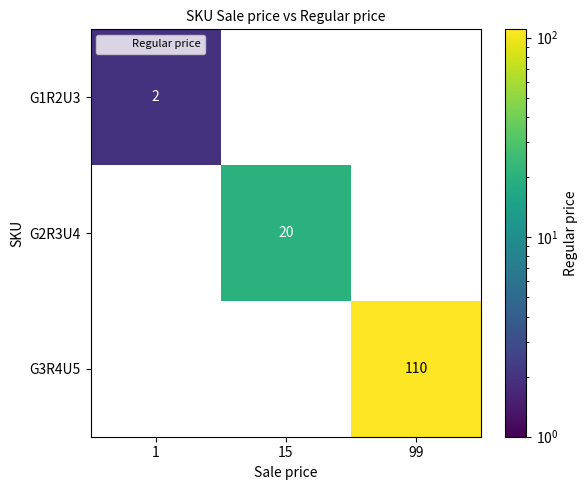

True or false: G3R4U5 has a value of 143 at 99.

False